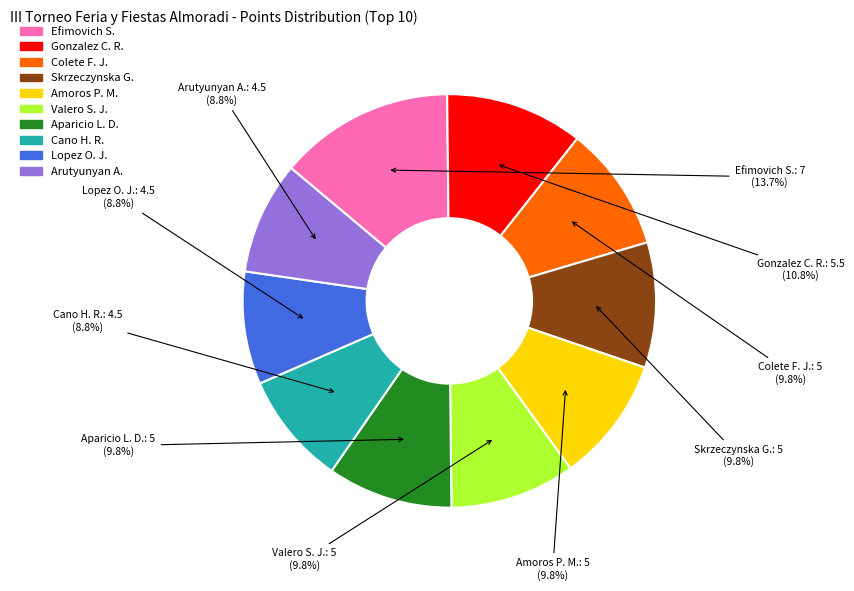

Does any single category account for the majority?

No